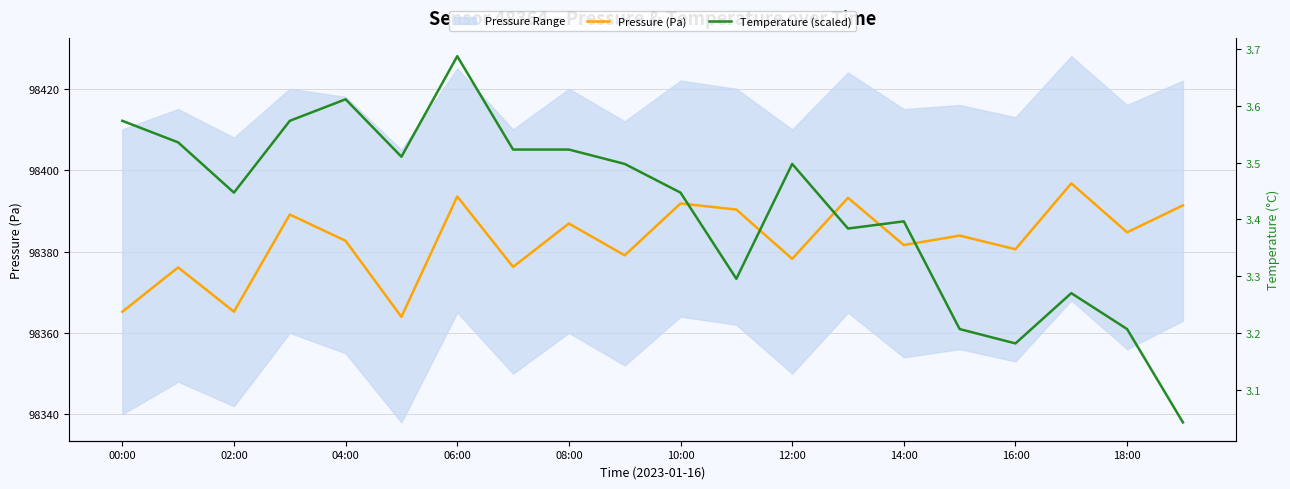

How many interior local peaks does the Pressure (Pa) series have?

8